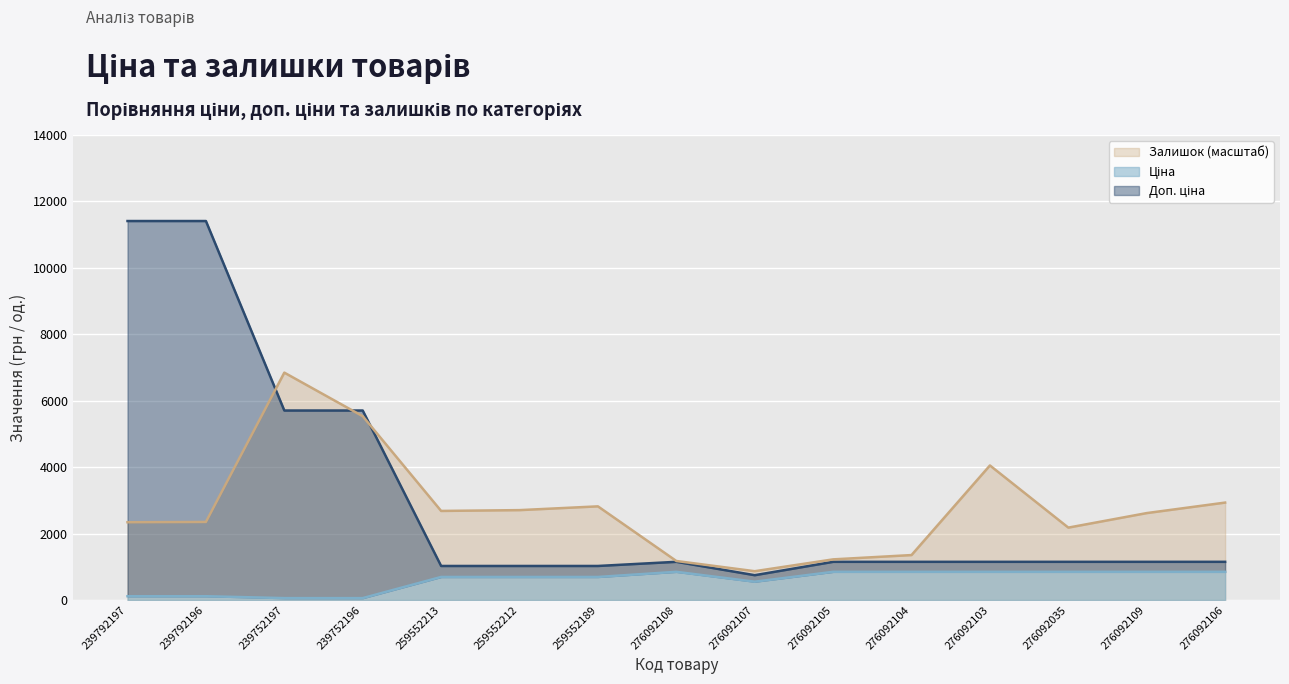

Which series has the largest range (max minus min)?

Доп. ціна